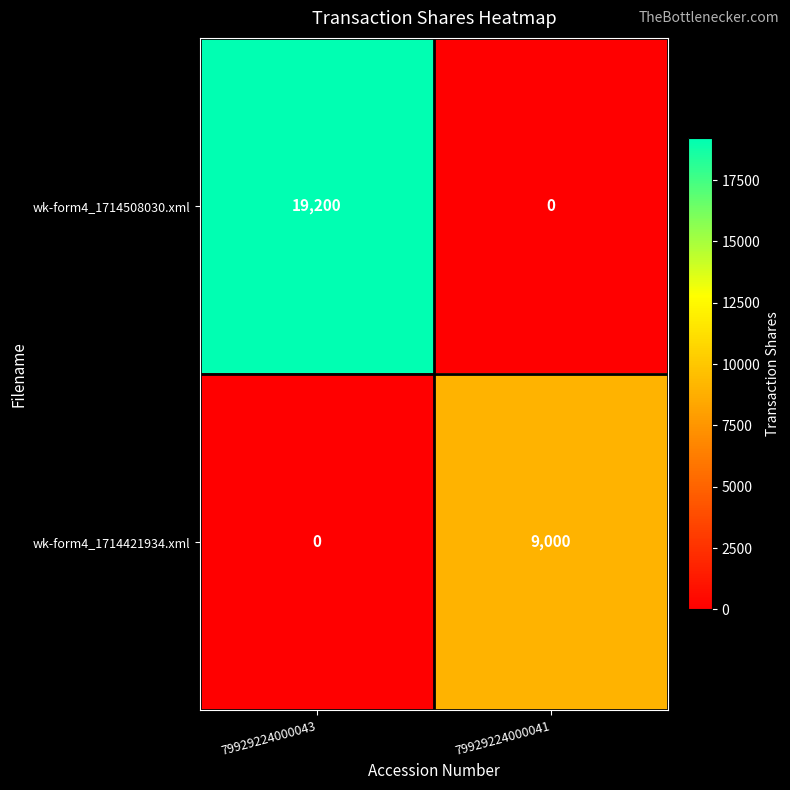

What is the maximum value for wk-form4_1714421934.xml?

9000